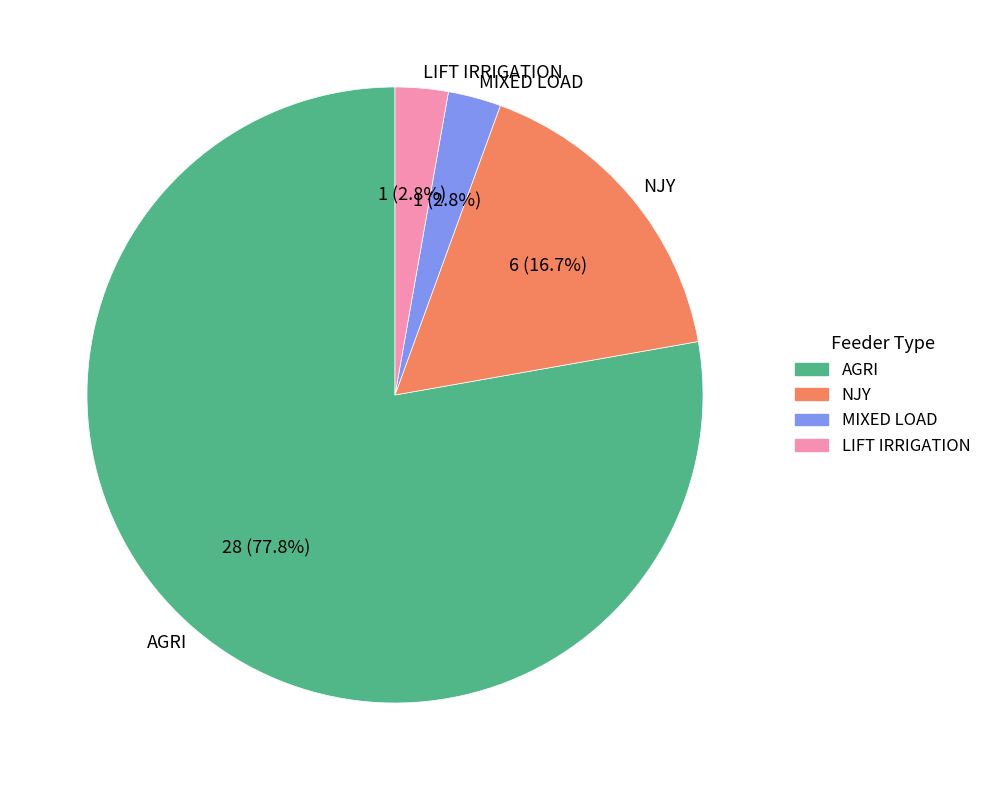

Count the number of slices in the pie.

4